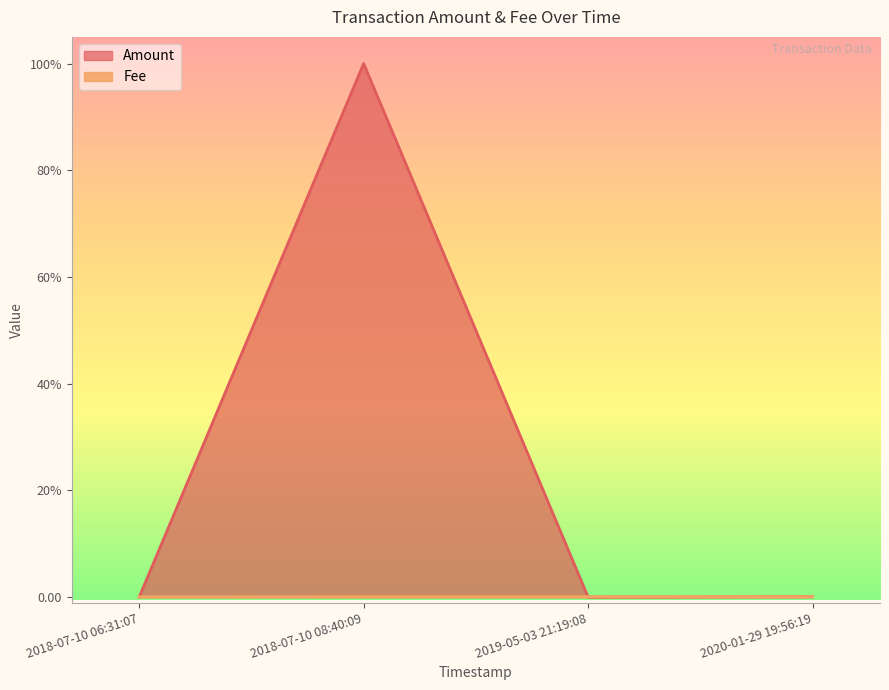

Where is the first local maximum for Amount?

2018-07-10 08:40:09